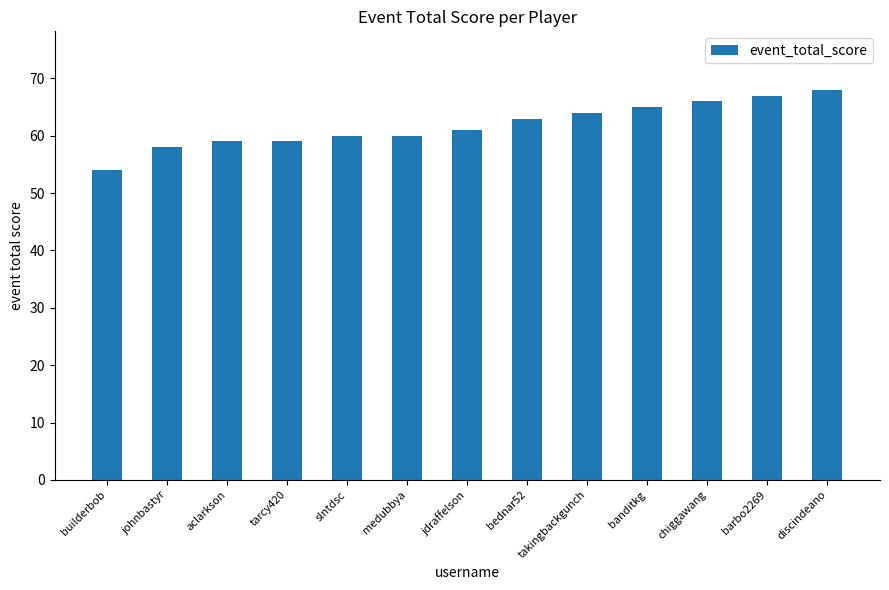

What is the difference between the values at tarcy420 and banditkg?

6